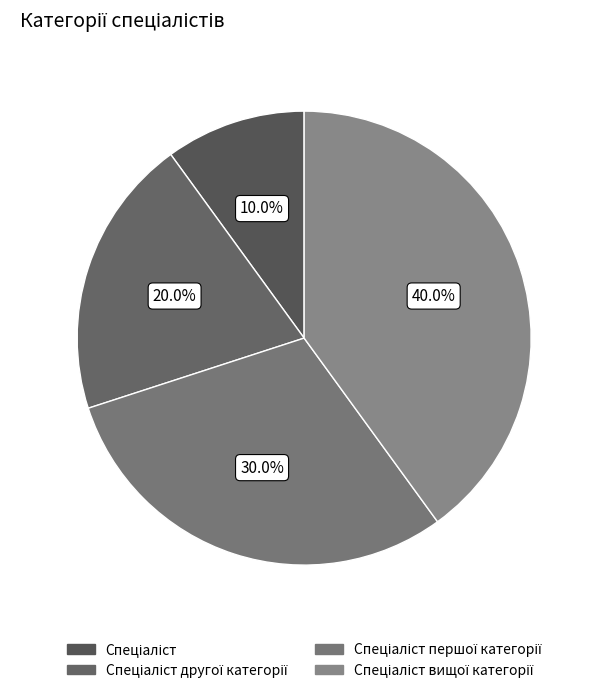

To the nearest percent, what is the average slice percentage?

25%